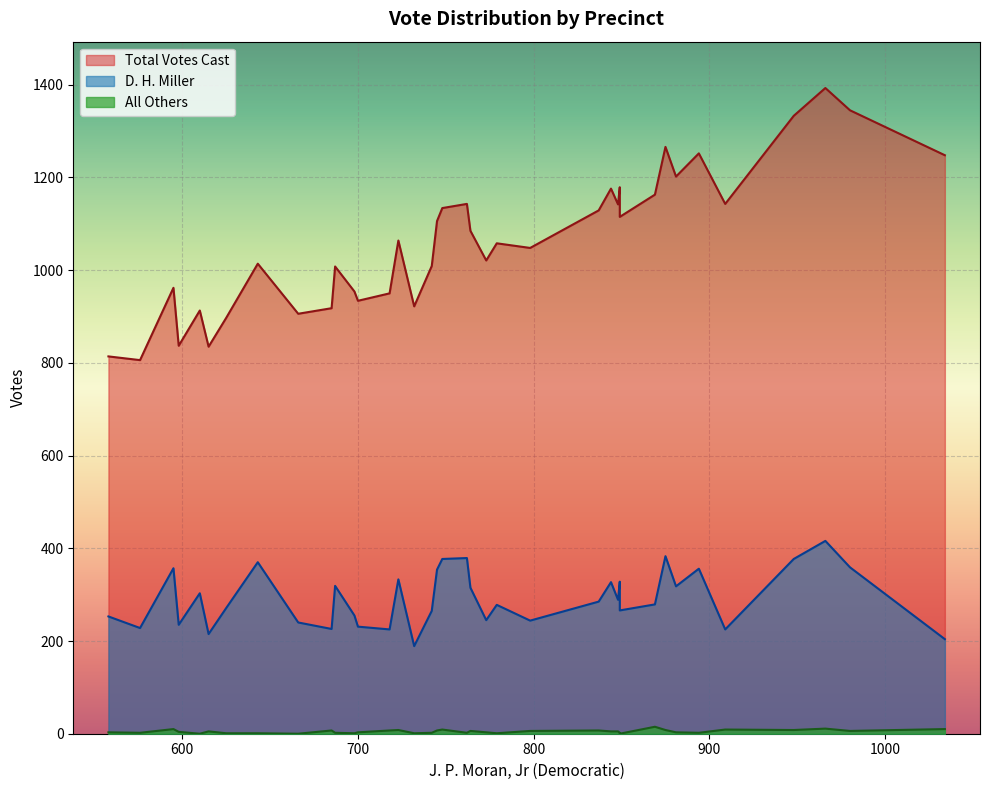

True or false: D. H. Miller and All Others cross at least once.

False